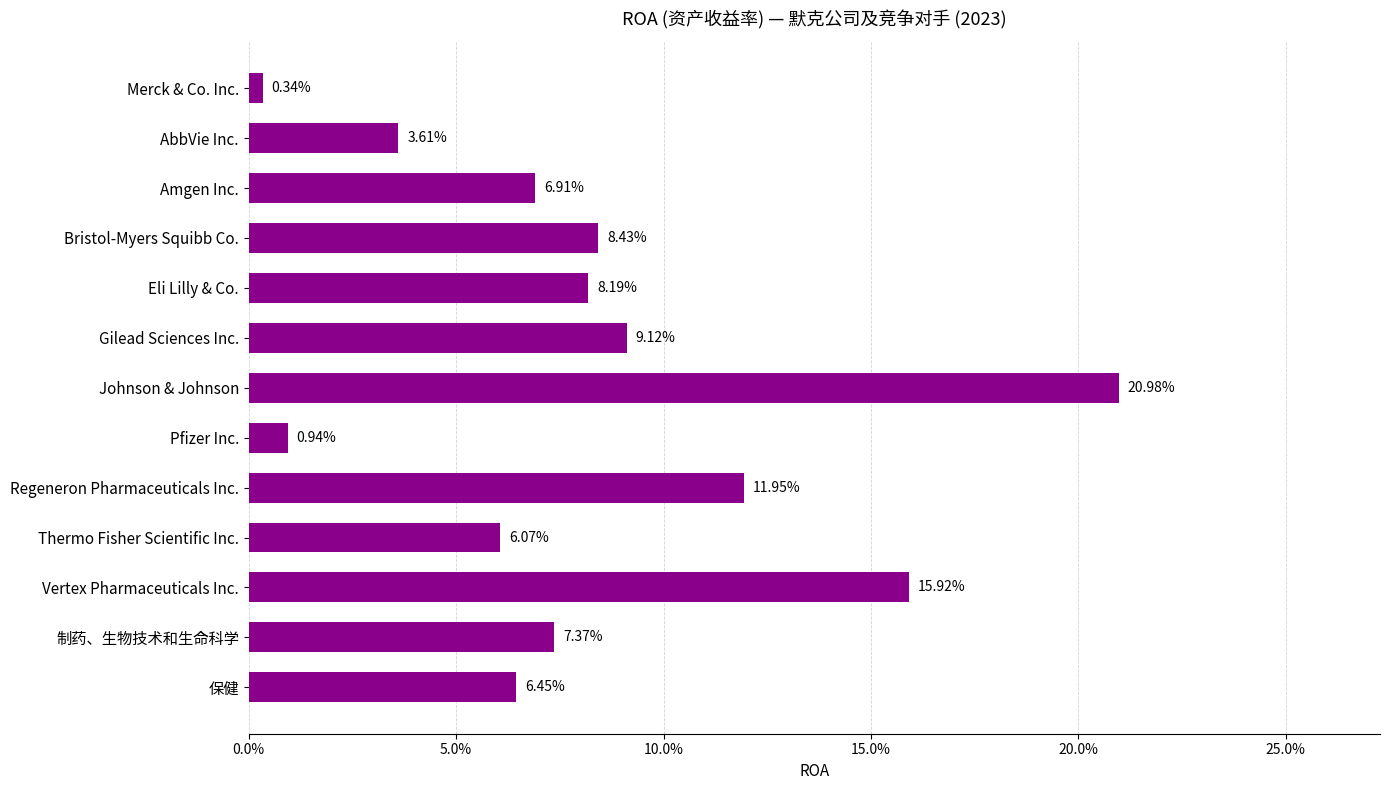

Are the bars horizontal?

Yes